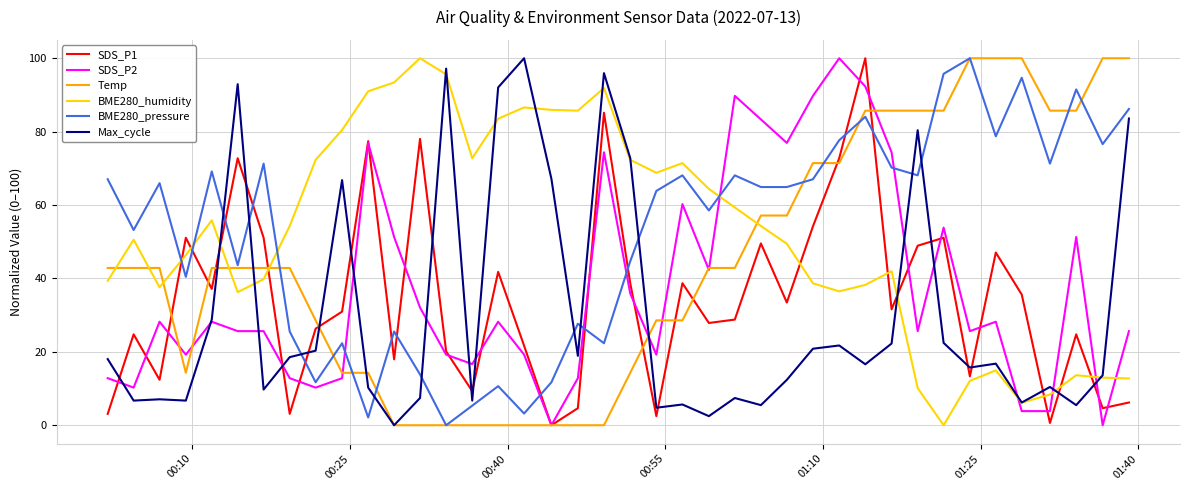

True or false: SDS_P2 and BME280_humidity intersect in this chart.

True